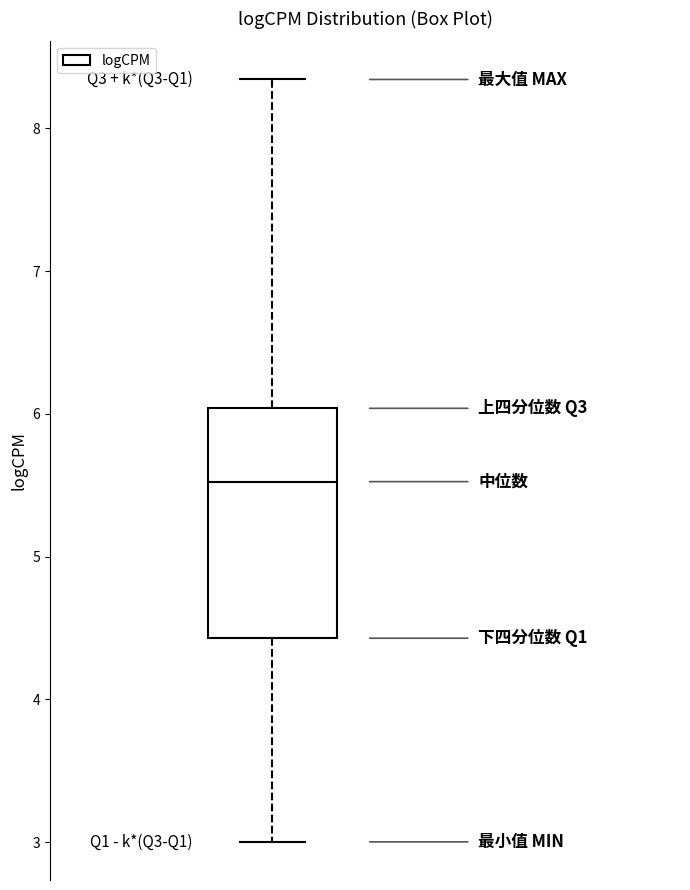

Read this box plot against the y-axis: the position of the median line, the range covered by the box, and the ends of both whiskers. The values are not printed on the chart, so give them approximately, as read against the axis.

median 5.5, box 4.4 to 6.0, whiskers 3.0 to 8.3